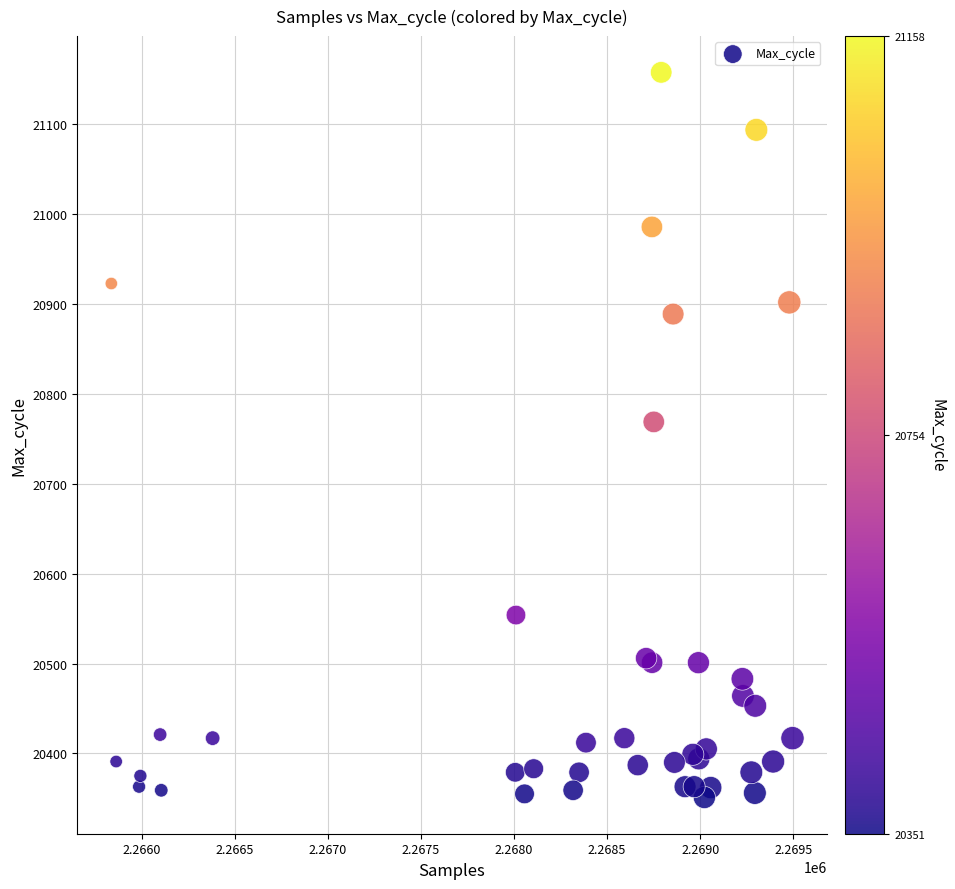

What Y value in the scatter plot is closest to 20754?

20769